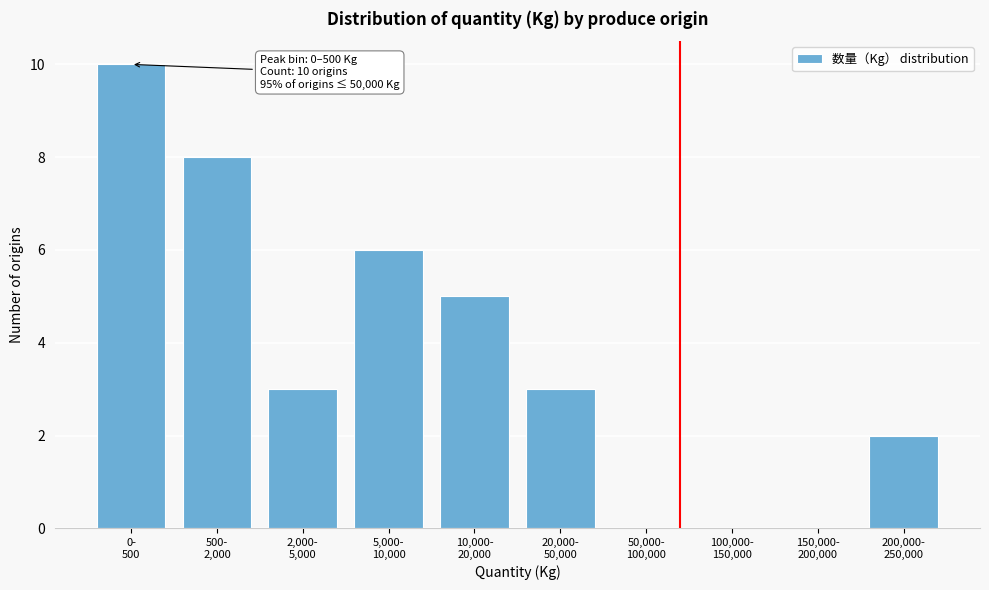

What is the greatest value displayed?

10